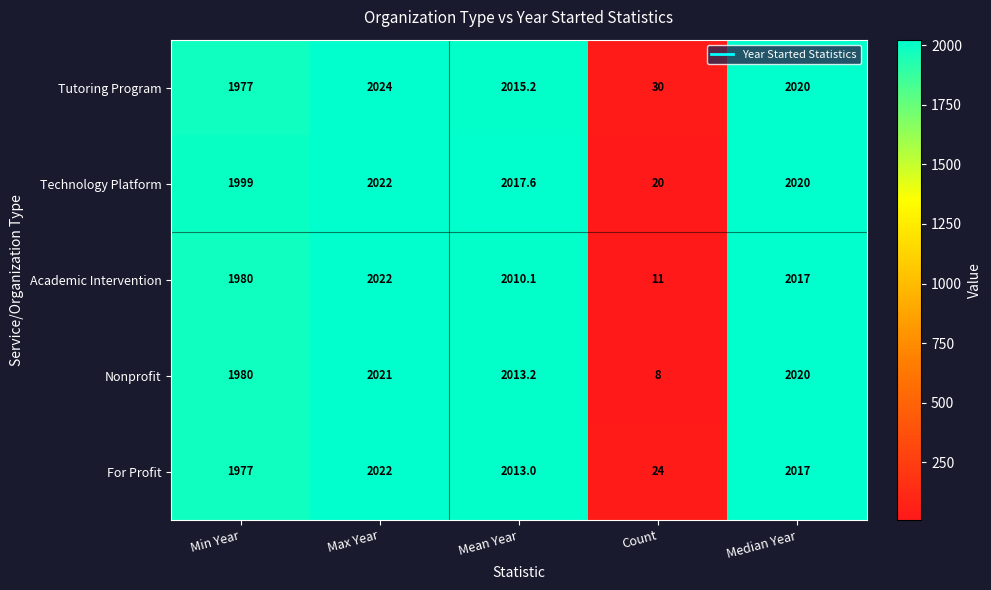

What is the spread (max minus min) of values at Min Year?

22.0